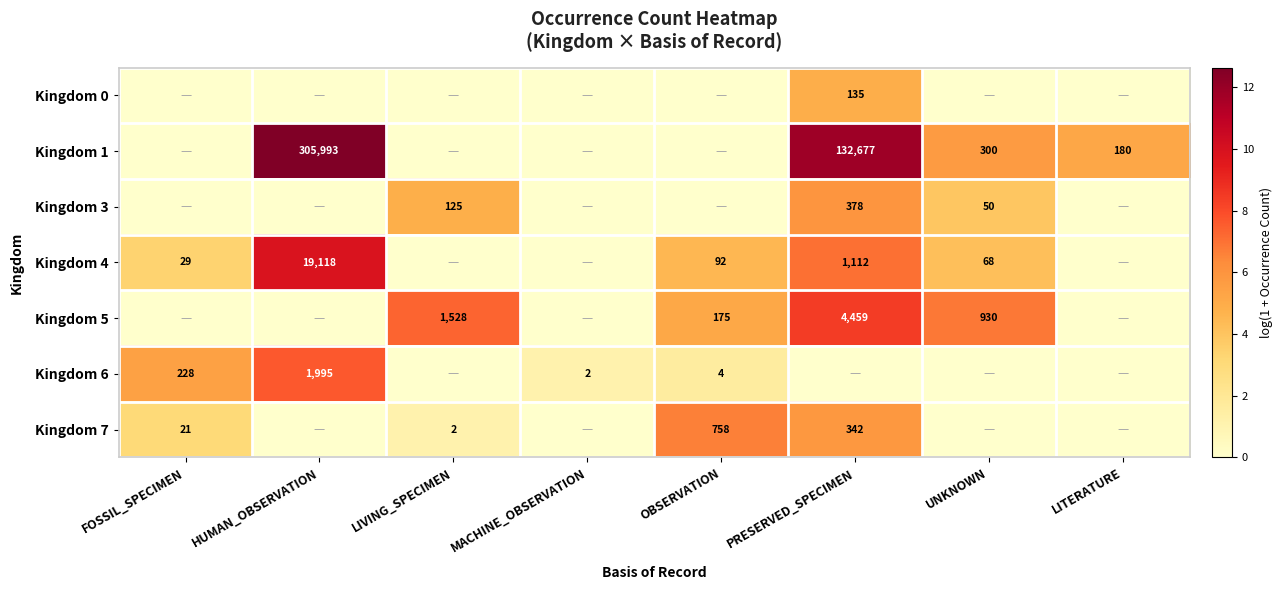

Is it true that Kingdom 5 equals 1528 at LIVING_SPECIMEN?

True